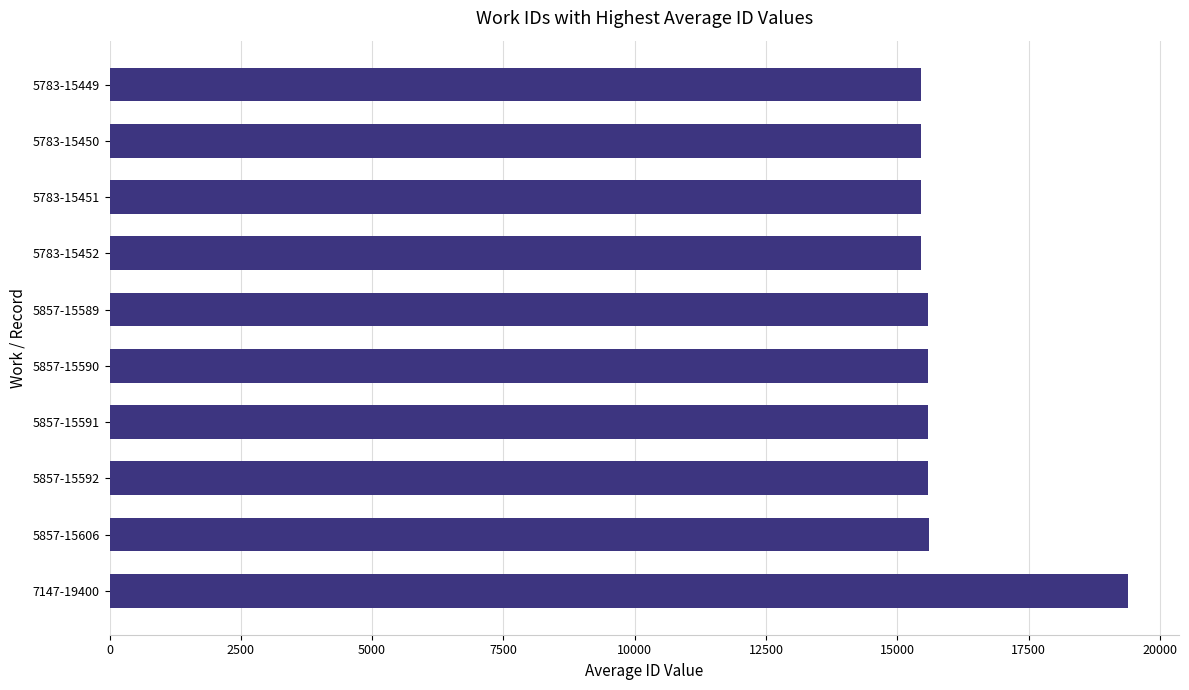

What is the ratio of the value at 5783-15451 to the value at 5857-15591?

1.0